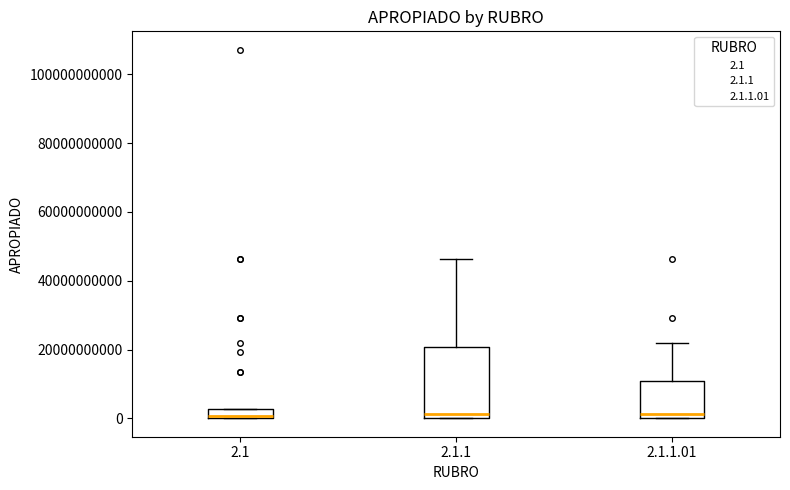

Comparing the boxes themselves (not the whiskers), which one is the tallest?

2.1.1